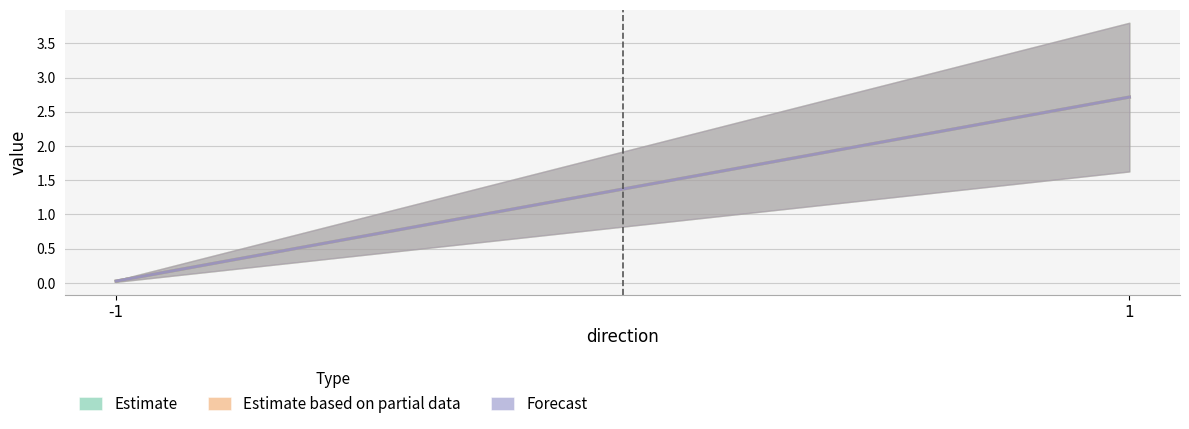

What is the maximum value for Forecast?

2.7